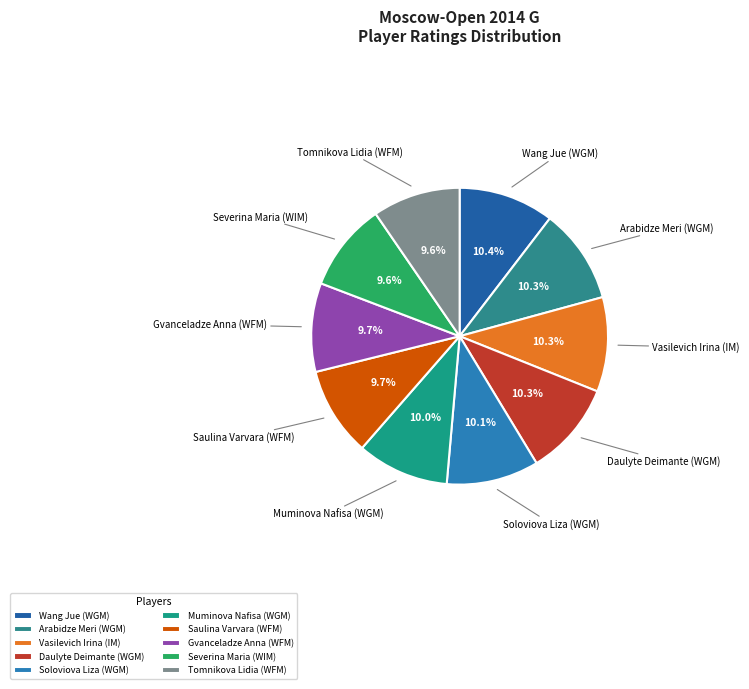

Does Gvanceladze Anna (WFM) account for over 50% of the chart?

No